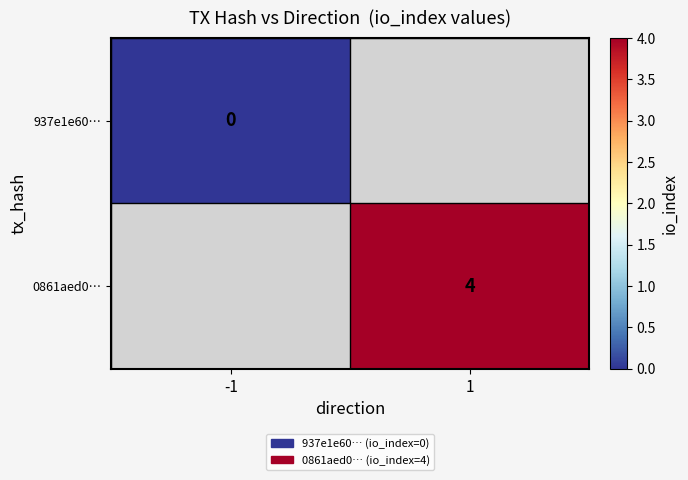

Is it true that 0861aed0… equals 4 at 1?

True